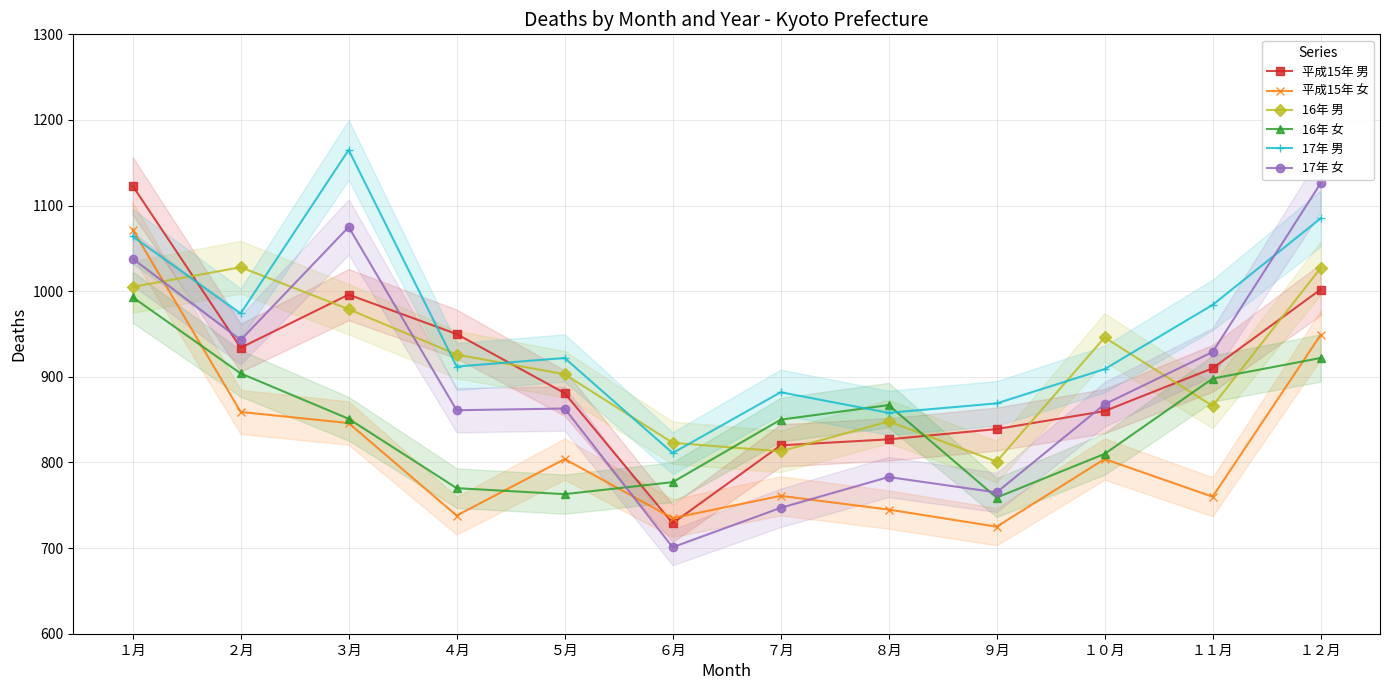

At which category is the sum across all series the highest?

１月